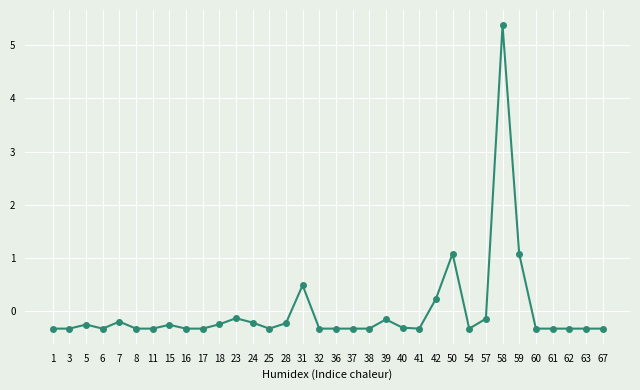

How many values are below 0?

29